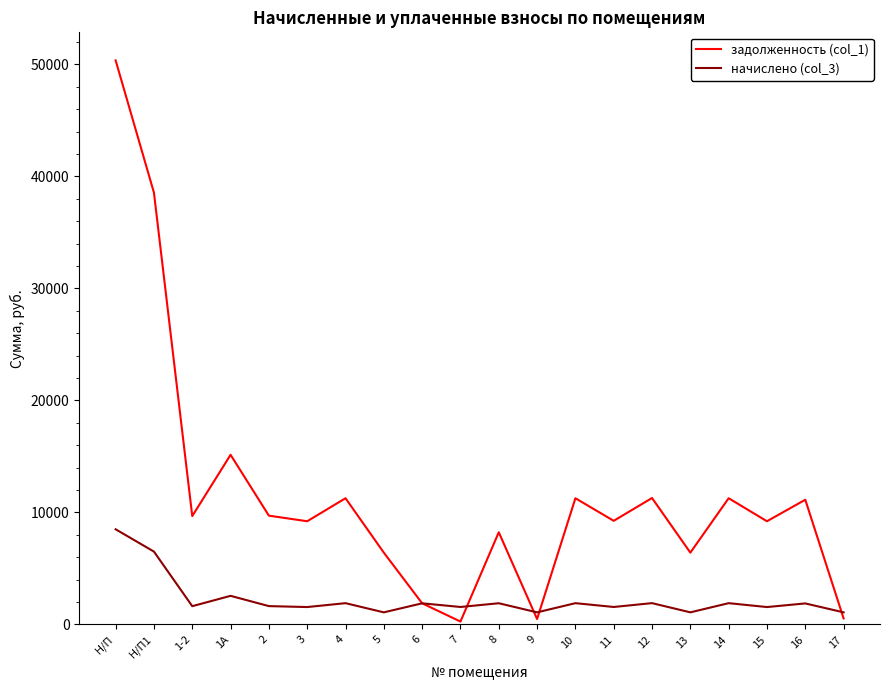

What is the sum of the задолженность (col_1) values at 10 and 7?

11530.7